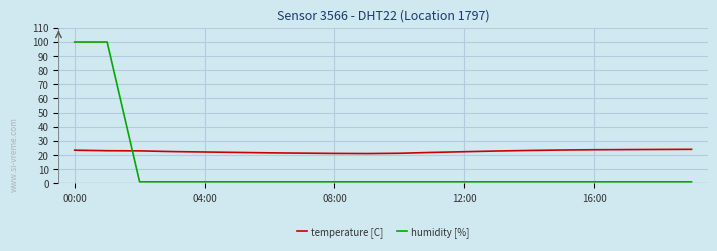

How many lines are shown in the chart?

2